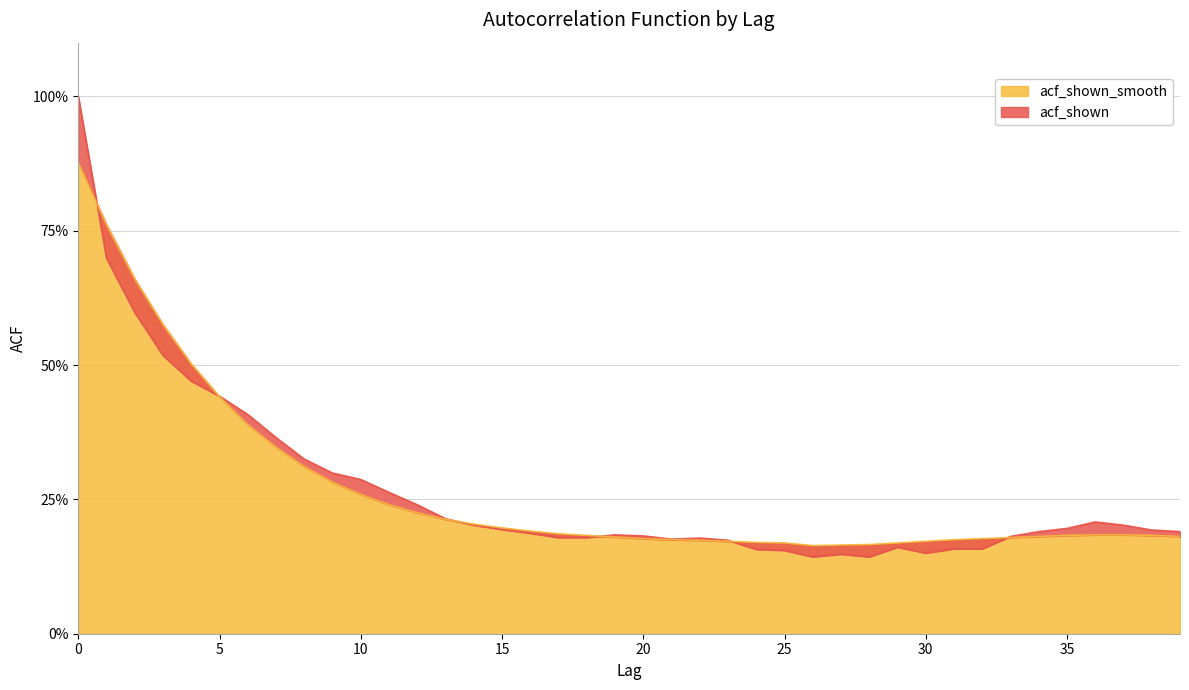

Reading left to right, list all the values displayed in this chart.

acf_shown: 0=1.0	1=0.7	2=0.6	3=0.5	4=0.5	5=0.4	6=0.4	7=0.4	8=0.3	9=0.3	10=0.3	11=0.3	12=0.2	13=0.2	14=0.2	15=0.2	16=0.2	17=0.2	18=0.2	19=0.2	20=0.2	21=0.2	22=0.2	23=0.2	24=0.2	25=0.2	26=0.1	27=0.1	28=0.1	29=0.2	30=0.1	31=0.2	32=0.2	33=0.2	34=0.2	35=0.2	36=0.2	37=0.2	38=0.2	39=0.2
acf_shown_smooth: 0=0.9	1=0.8	2=0.7	3=0.6	4=0.5	5=0.4	6=0.4	7=0.3	8=0.3	9=0.3	10=0.3	11=0.2	12=0.2	13=0.2	14=0.2	15=0.2	16=0.2	17=0.2	18=0.2	19=0.2	20=0.2	21=0.2	22=0.2	23=0.2	24=0.2	25=0.2	26=0.2	27=0.2	28=0.2	29=0.2	30=0.2	31=0.2	32=0.2	33=0.2	34=0.2	35=0.2	36=0.2	37=0.2	38=0.2	39=0.2